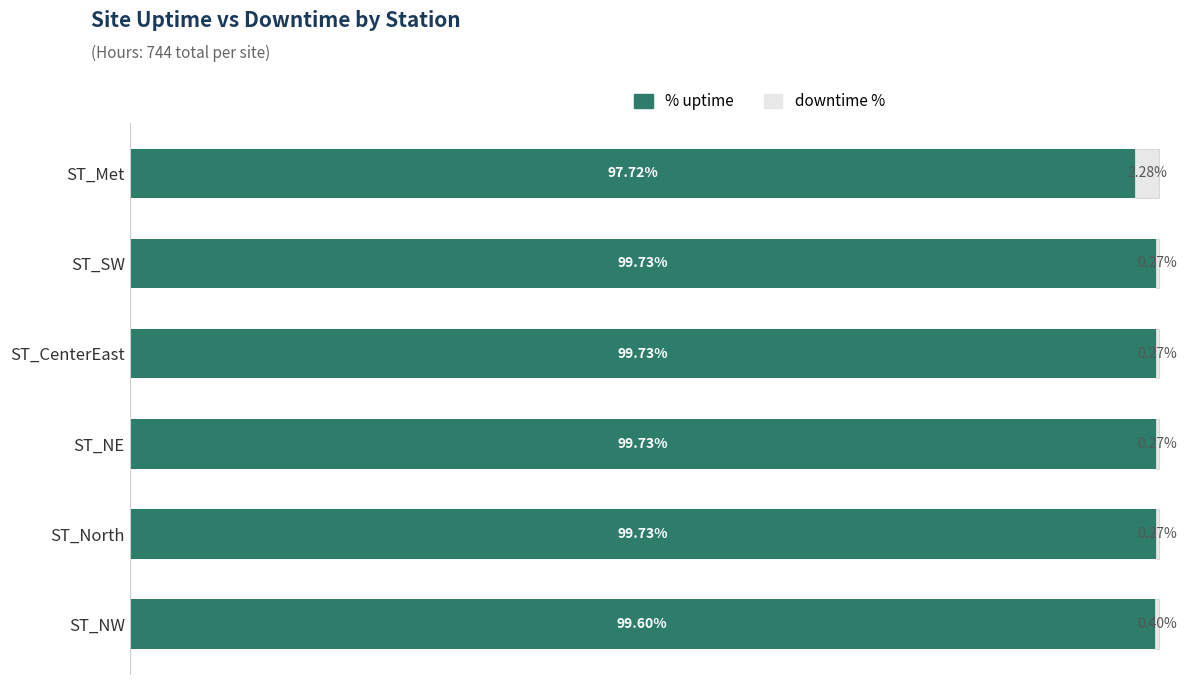

What are all the series names shown in the legend?

% uptime, downtime %